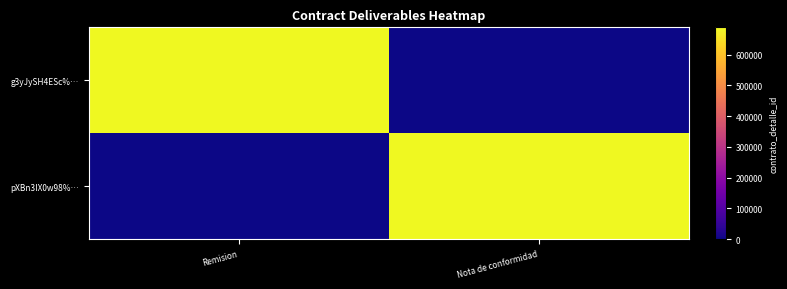

Reading right to left, transcribe all the data shown in this chart.

g3yJySH4ESc%…: Nota de conformidad=0	Remision=689255
pXBn3IX0w98%…: Nota de conformidad=689255	Remision=0